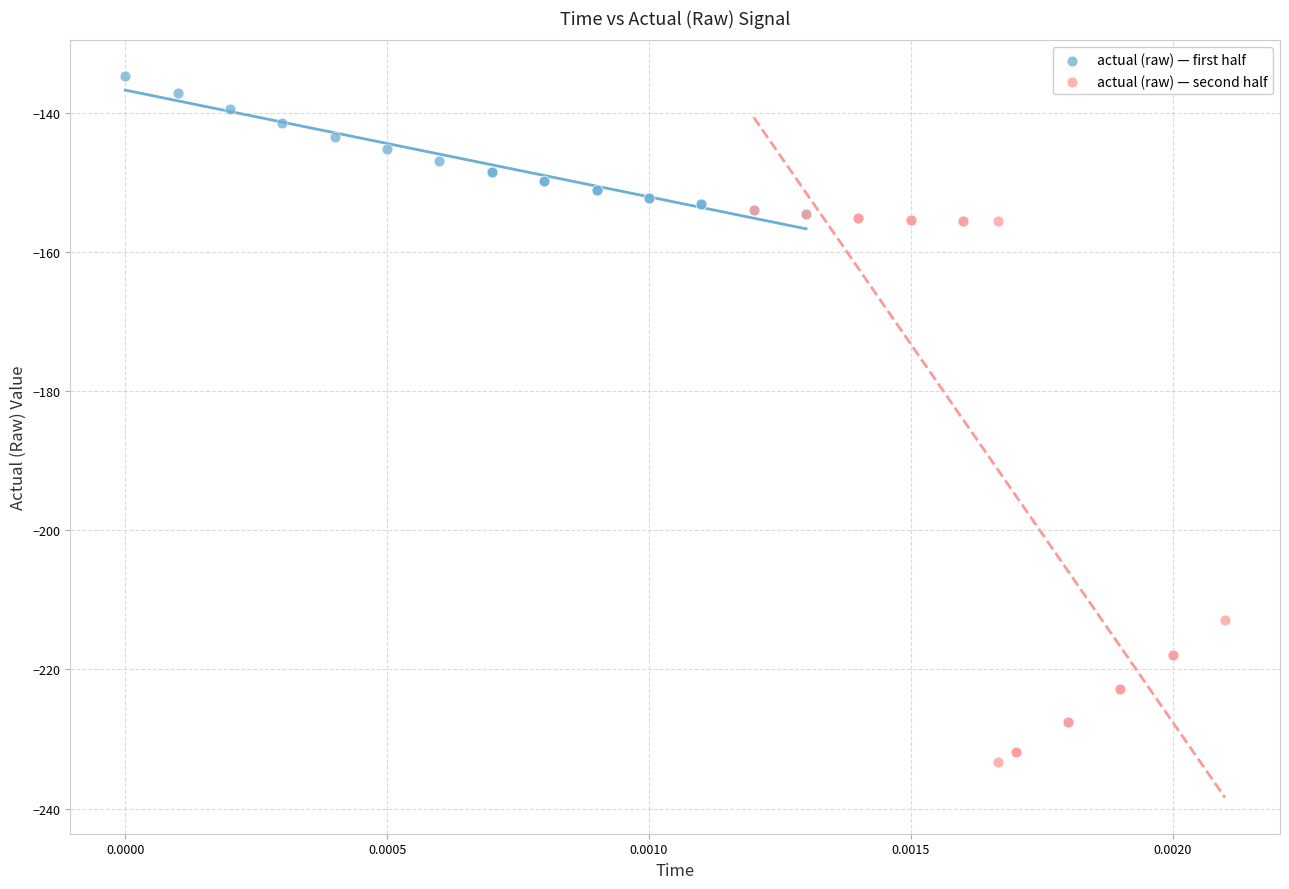

Which series has the widest spread of Y values?

actual (raw) — second half